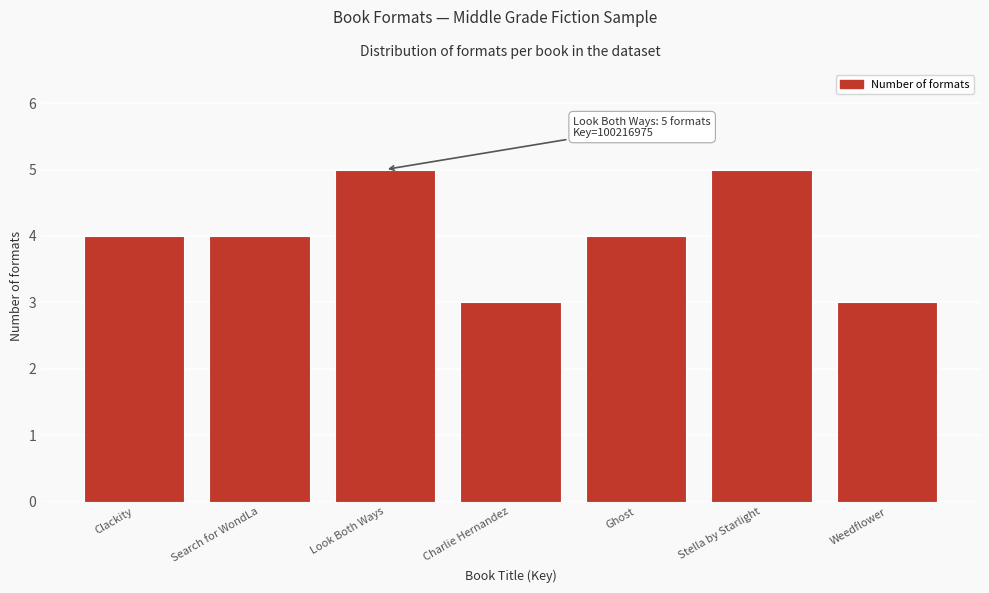

Reading left to right, transcribe all the data shown in this chart.

4	4	5	3	4	5	3